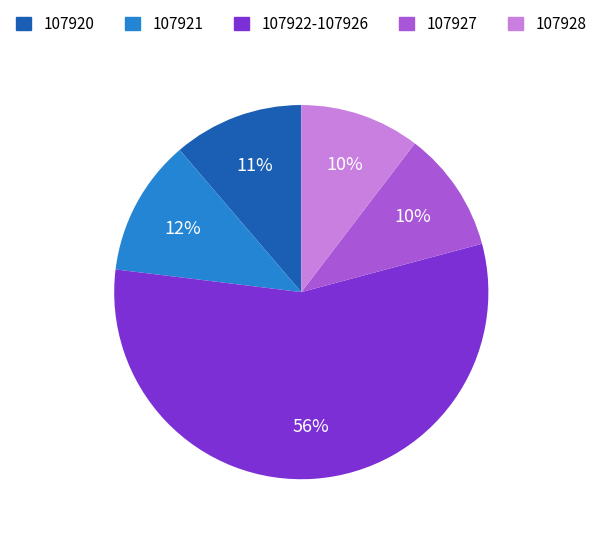

Do 107922-107926 and 107928 together represent more than half of the pie?

Yes